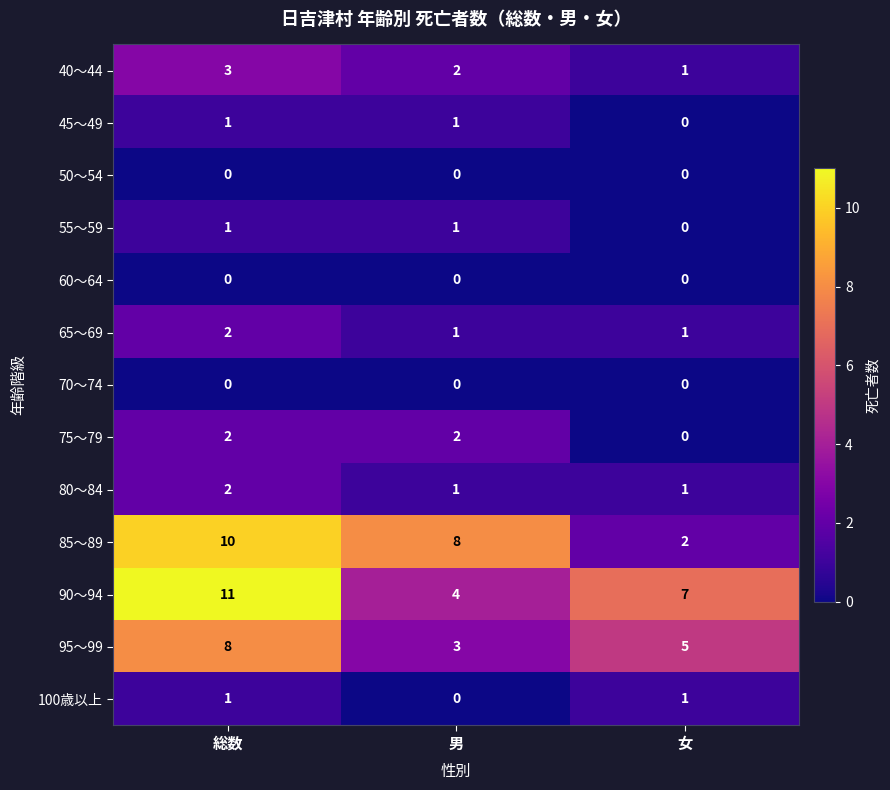

What is the difference between the highest and lowest values at 総数?

11